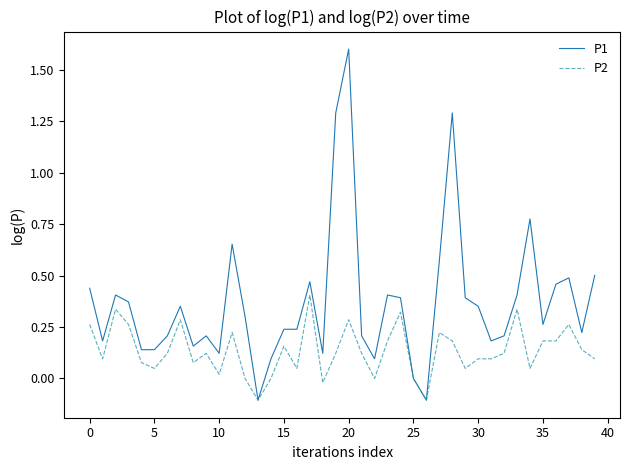

List the series in order of their peak value, highest first.

P1, P2